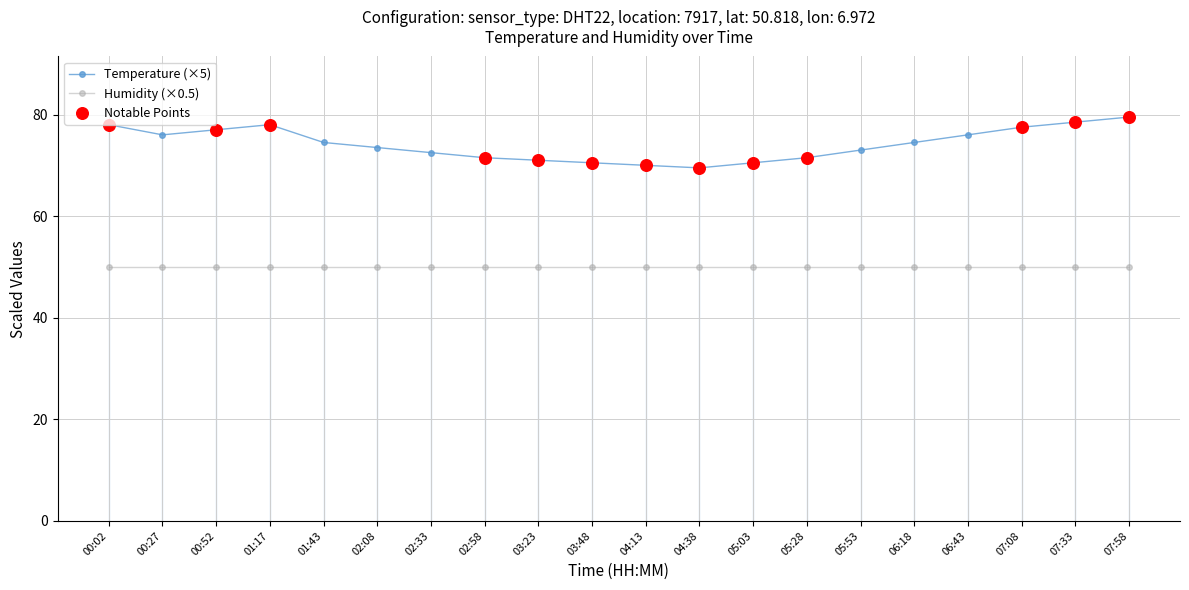

What is the ratio of the value at 05:03 to the value at 00:02?

0.9